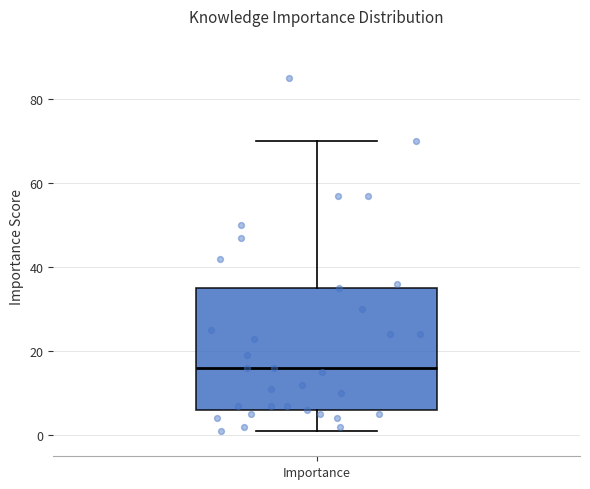

Where does the upper whisker of the box for Importance end on the y-axis? The values are not printed on the chart, so give them approximately, as read against the axis.

70